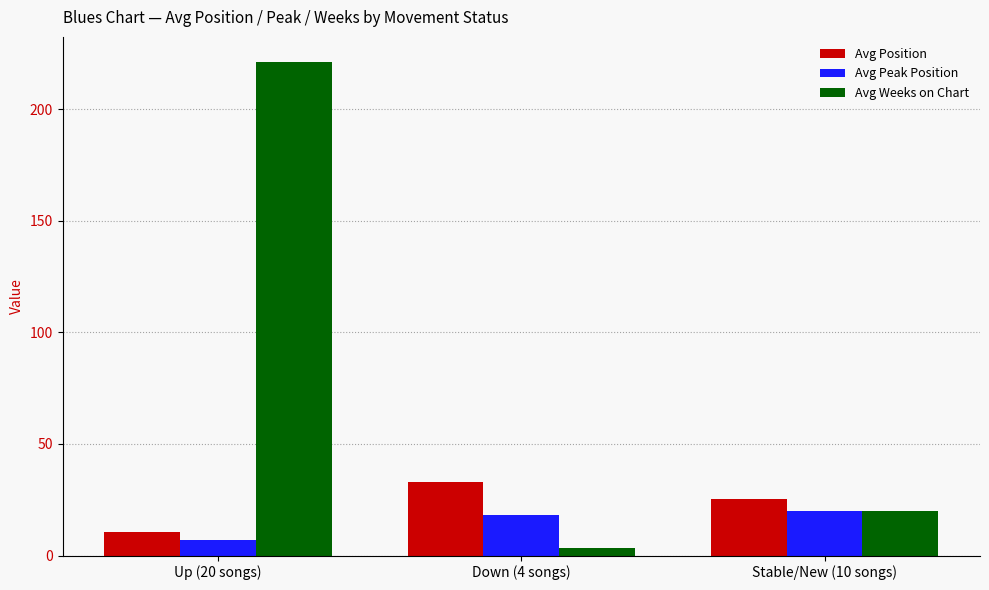

Which category has the lowest value in the Avg Weeks on Chart series?

Down (4 songs)